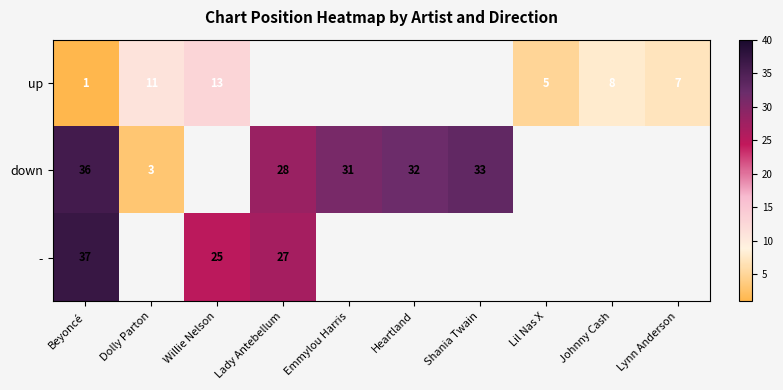

Is it true that down equals 31 at Emmylou Harris?

True